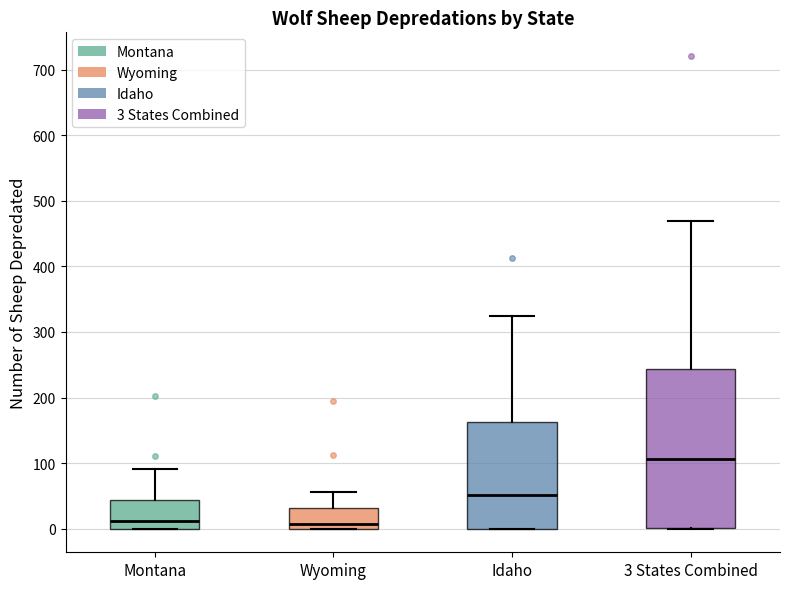

Where is the upper edge of the box for Montana on the y-axis? The values are not printed on the chart, so give them approximately, as read against the axis.

40